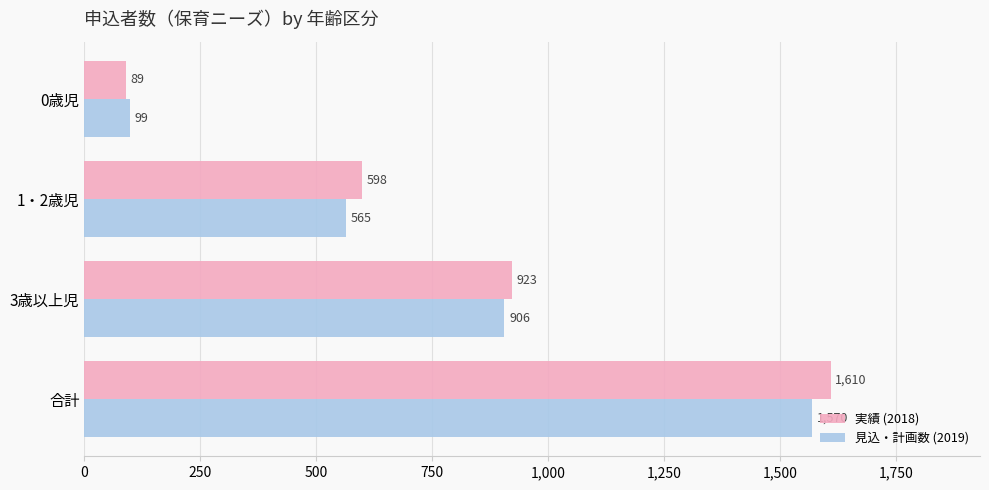

List the series in order of their peak value, lowest first.

見込・計画数 (2019), 実績 (2018)